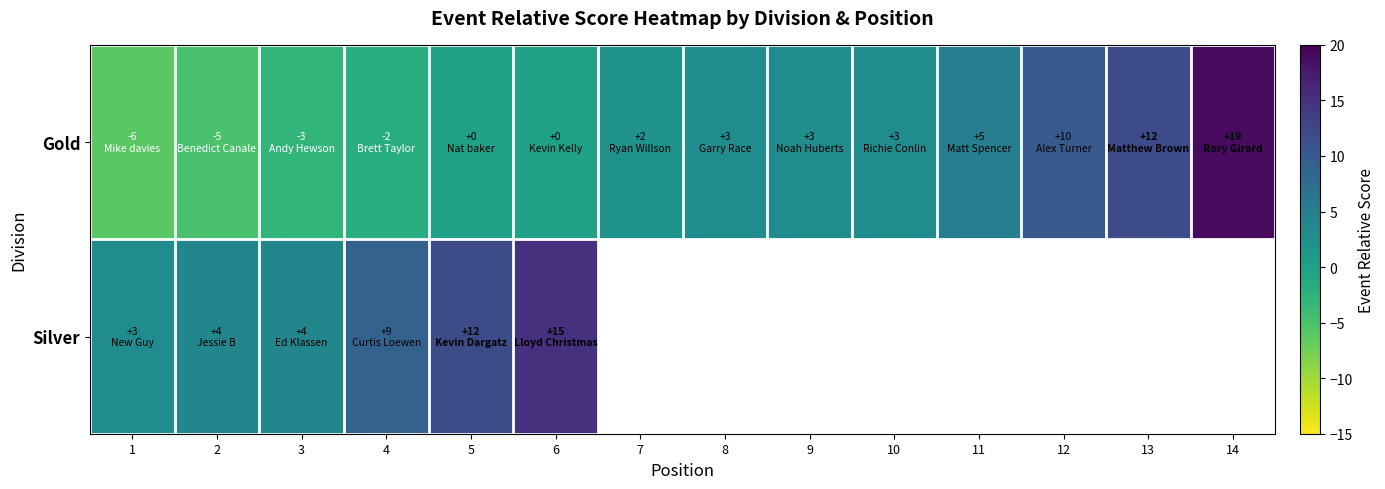

What is the difference between the Silver values at 2 and 6?

11.0